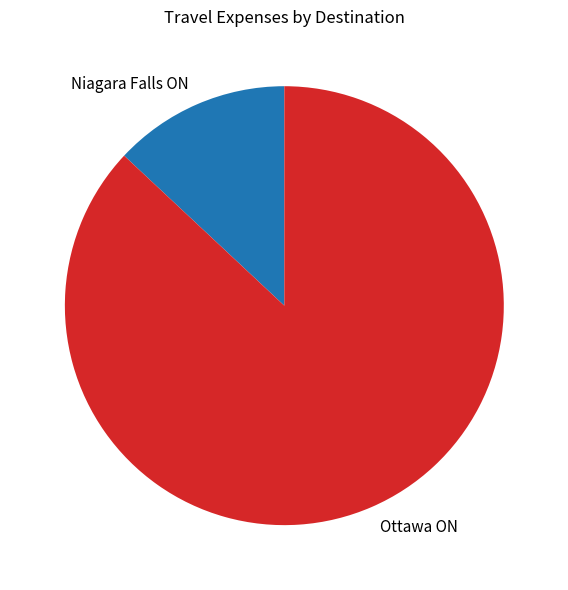

Is it true that Niagara Falls ON is 13% of the pie?

True